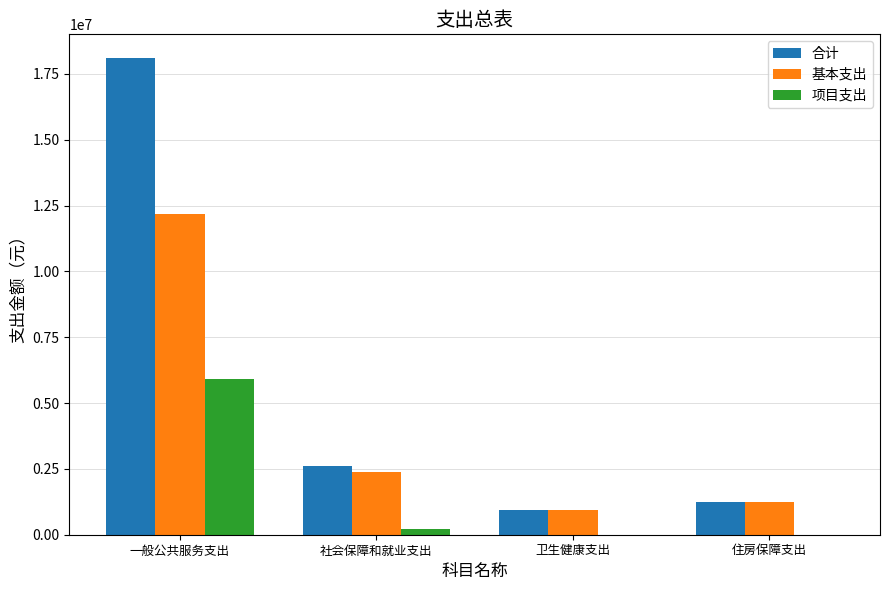

What is the total value across all series at 一般公共服务支出?

36192026.7